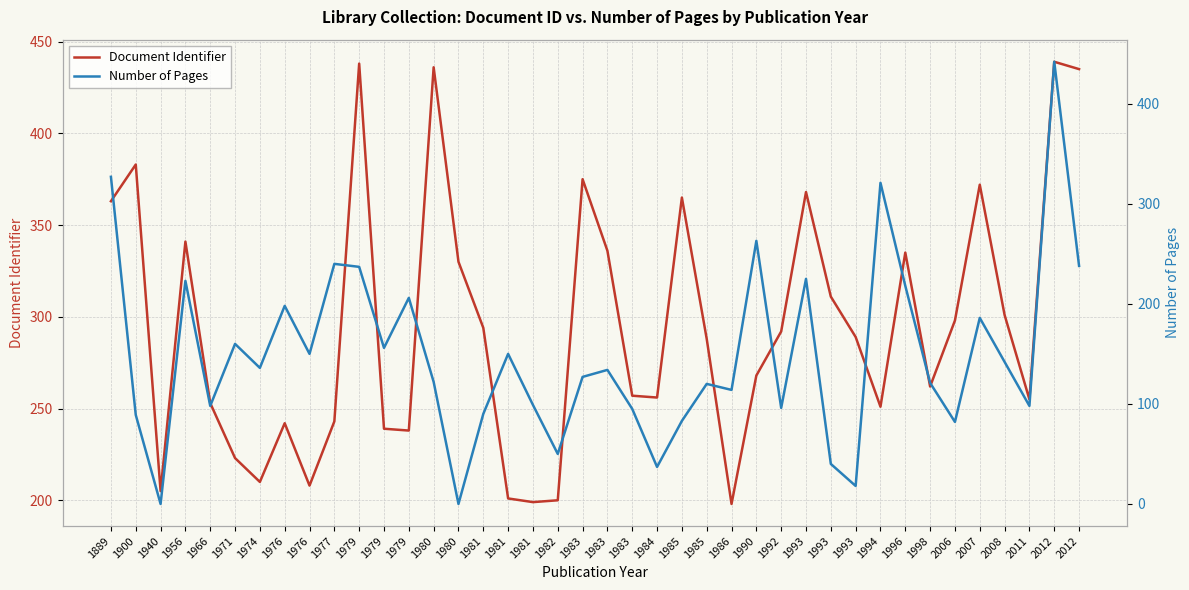

True or false: Document Identifier has more than 1 points higher than both neighbors.

True